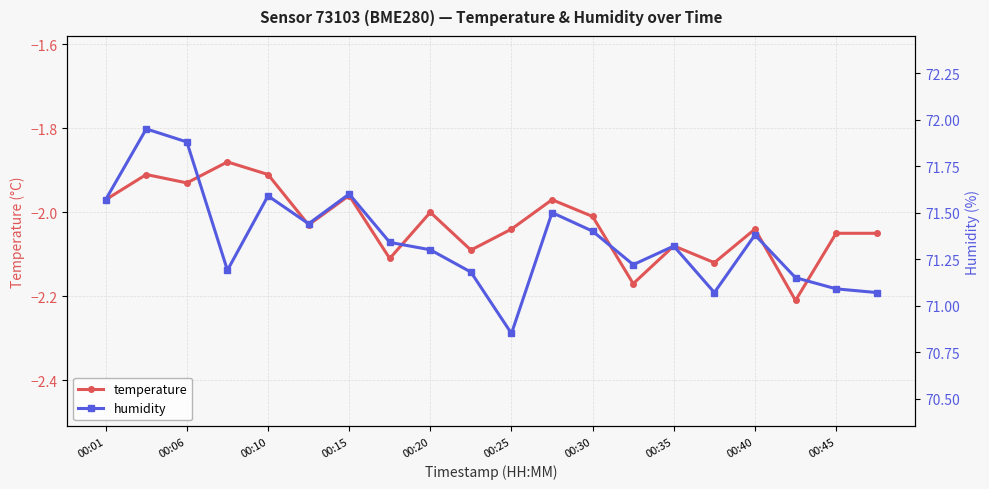

What are all the series names shown in the legend?

temperature, humidity